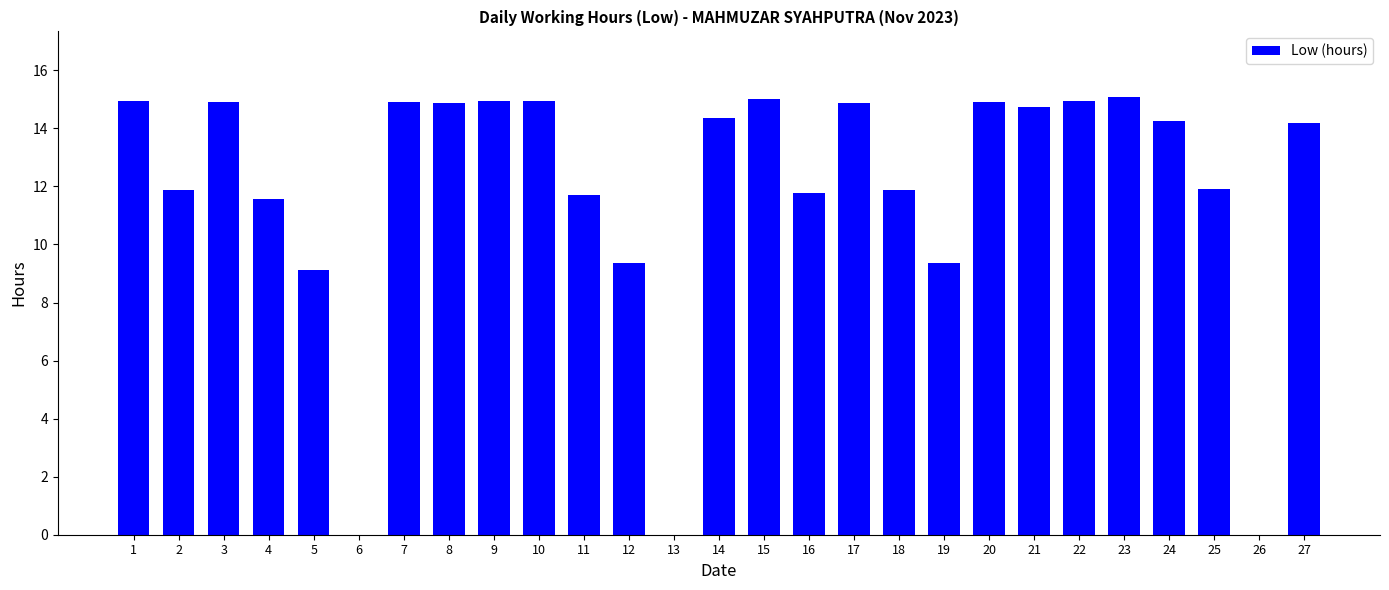

What is the sum of all values?

320.4